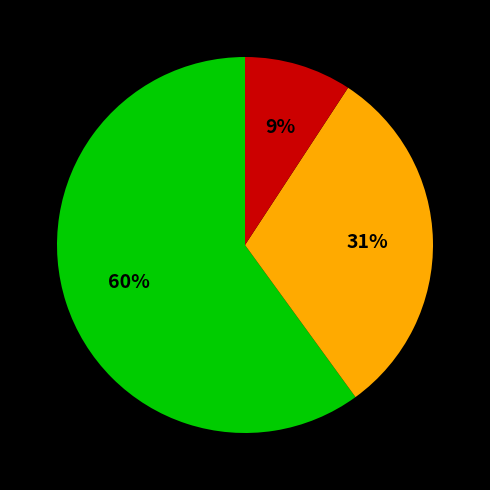

Does any single category account for the majority?

Yes